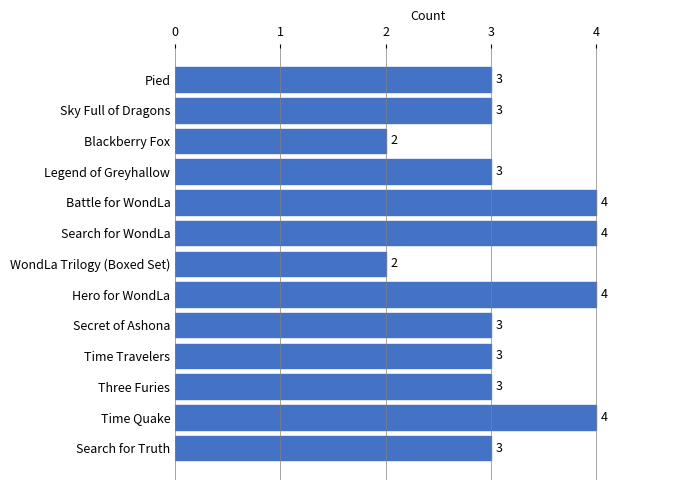

The chart shows a value of 2 at Sky Full of Dragons. True or false?

False